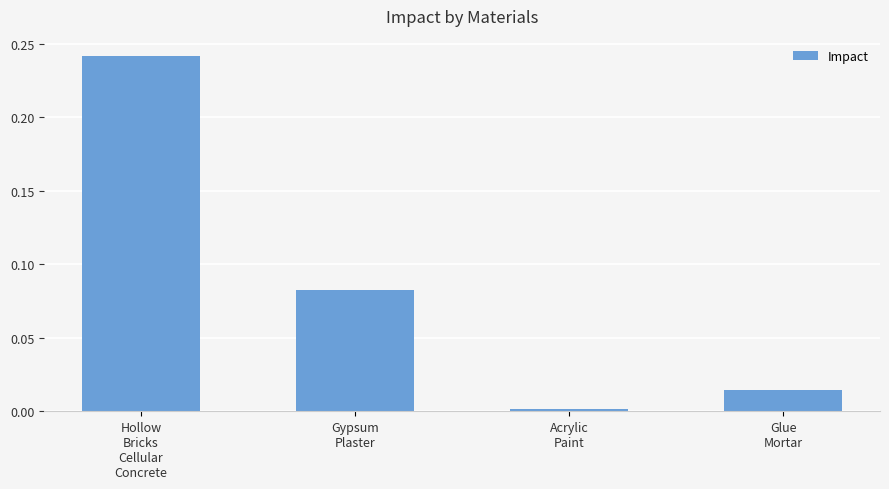

What is the sum of all values?

0.3